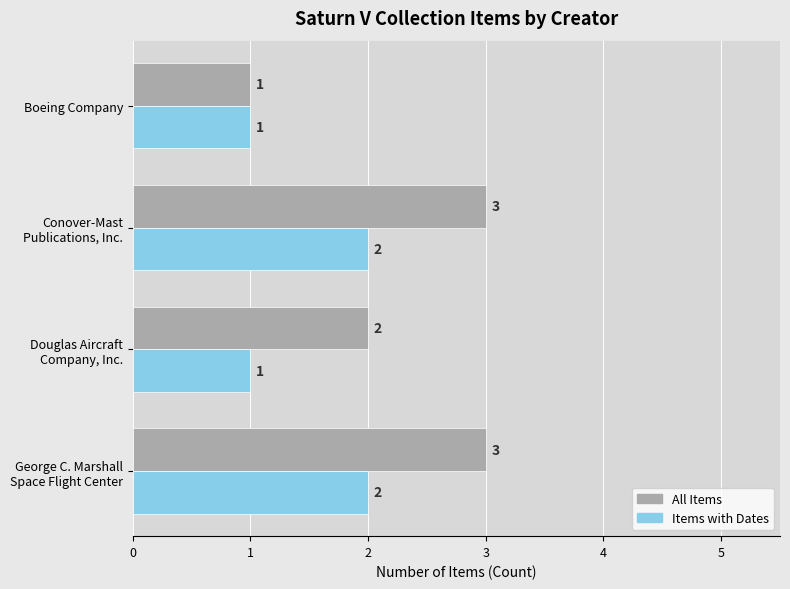

Rank the series by their maximum value, from lowest to highest.

Items with Dates, All Items